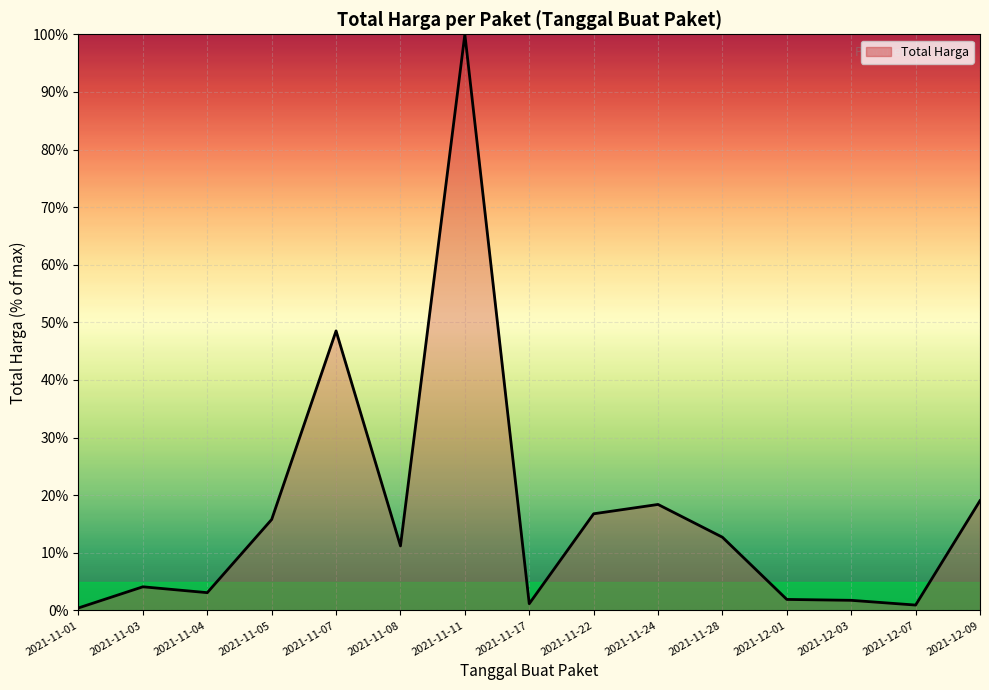

Reading left to right, transcribe all the data shown in this chart.

0.4	4.1	3.1	15.8	48.5	11.2	100.0	1.2	16.8	18.4	12.7	1.9	1.8	0.9	19.1